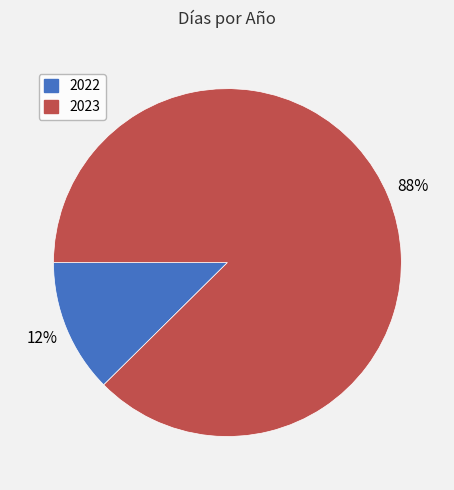

Is the sum of 2022 and 2023 greater than half?

Yes